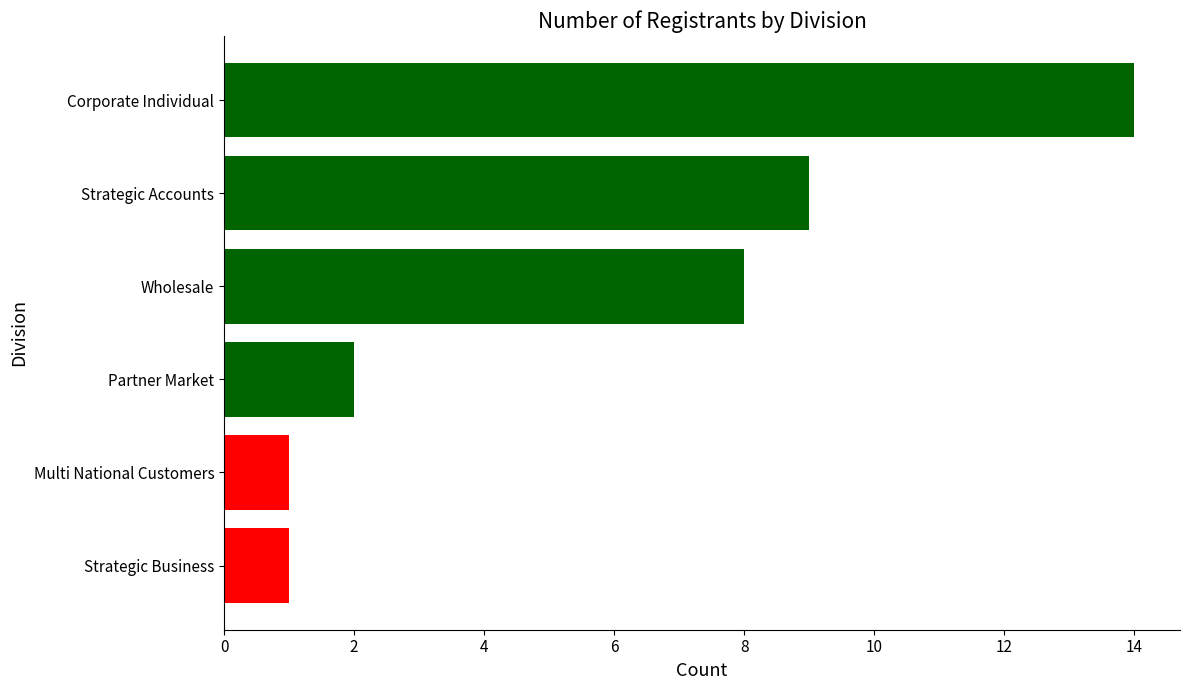

True or false: the data shows 2 at Partner Market.

True